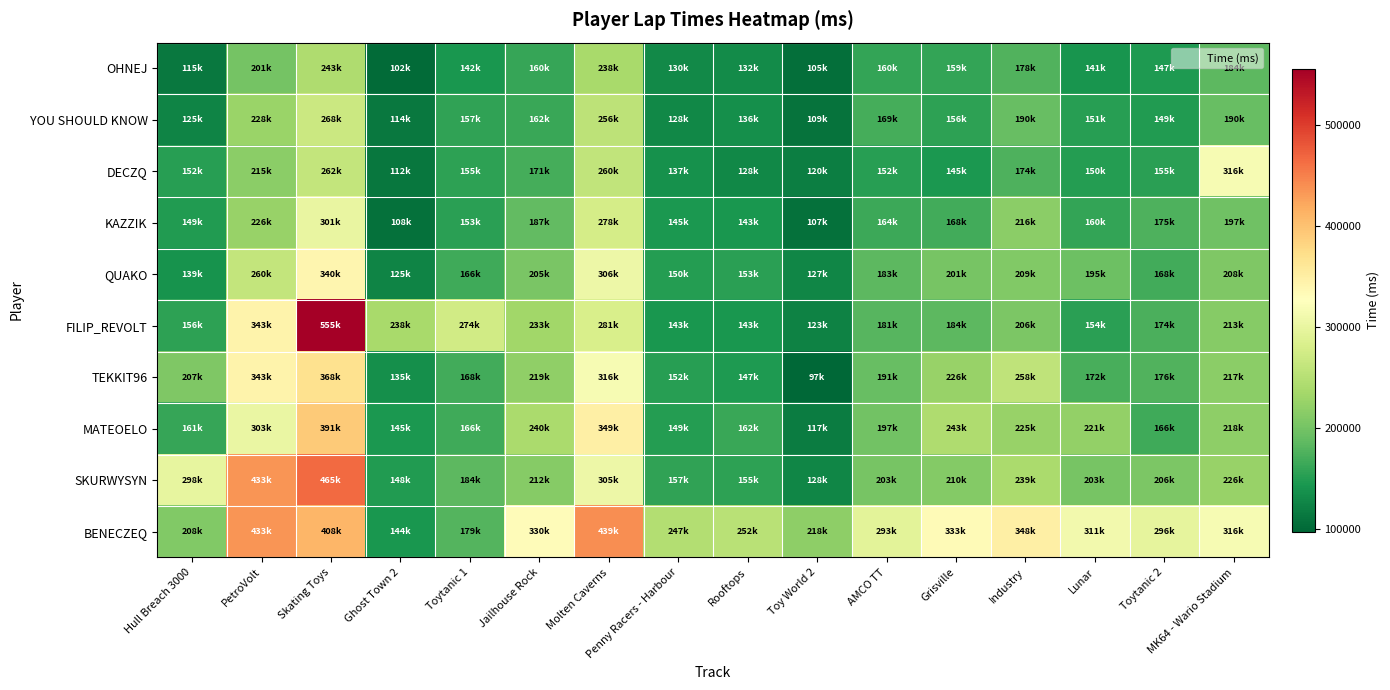

Between PetroVolt and Ghost Town 2, which series saw the biggest shift?

BENECZEQ